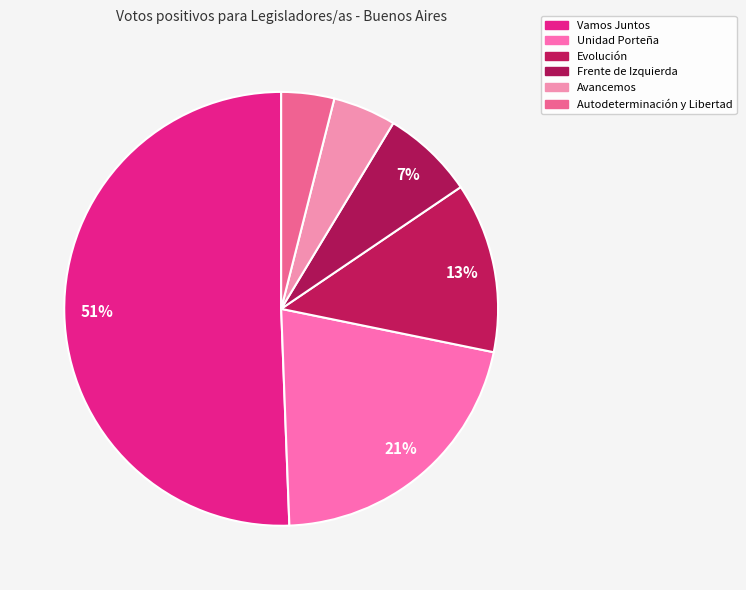

Count the number of slices in the pie.

6